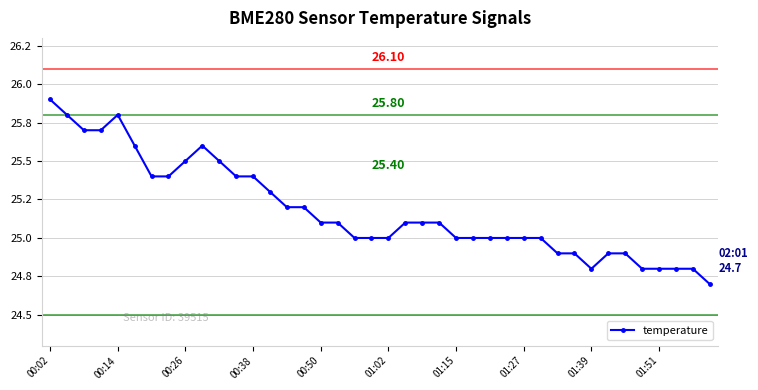

Where does the data first go above 25?

00:02